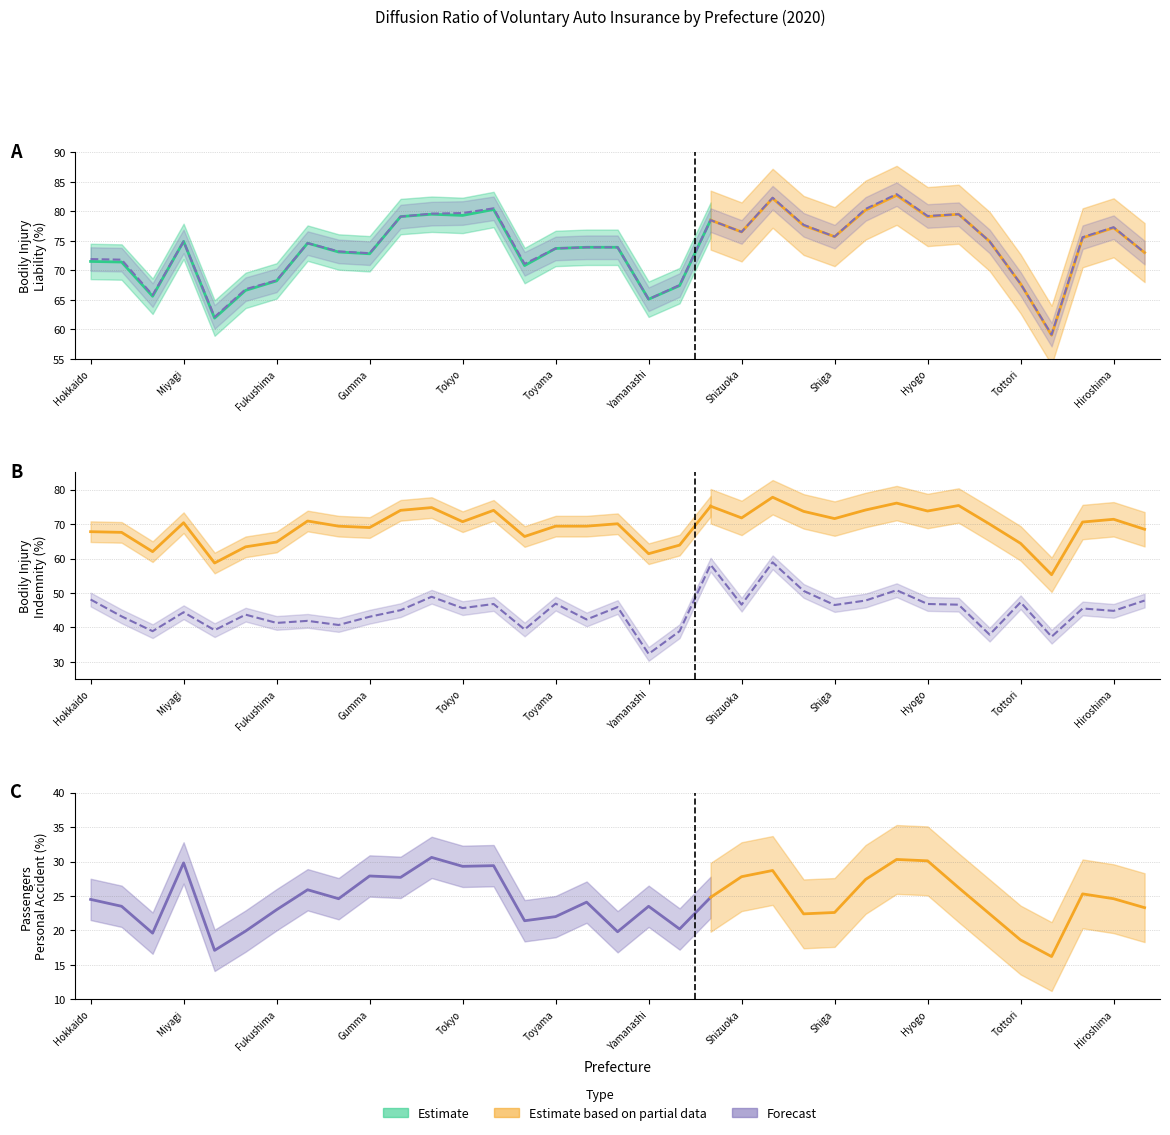

Reading left to right, transcribe all the data shown in this chart.

Bodily Injury Liability (%): Hokkaido=71.5	Aomori=71.4	Iwate=65.6	Miyagi=74.9	Akita=61.9	Yamagata=66.6	Fukushima=68.2	Ibaraki=74.6	Tochigi=73.1	Gumma=72.8	Saitama=79.1	Chiba=79.5	Tokyo=79.3	Kanagawa=80.3	Niigata=70.8	Toyama=73.7	Ishikawa=73.9	Fukui=73.9	Yamanashi=65.1	Nagano=67.4	Gifu=78.5	Shizuoka=76.5	Aichi=82.2	Mie=77.6	Shiga=75.7	Kyoto=80.2	Osaka=82.7	Hyogo=79.1	Nara=79.5	Wakayama=74.9	Tottori=67.7	Shimane=59.0	Okayama=75.5	Hiroshima=77.2	Yamaguchi=73.0
Property Damage Liability (%): Hokkaido=71.9	Aomori=71.8	Iwate=65.8	Miyagi=74.9	Akita=62.1	Yamagata=66.8	Fukushima=68.3	Ibaraki=74.6	Tochigi=73.2	Gumma=72.9	Saitama=79.1	Chiba=79.6	Tokyo=79.7	Kanagawa=80.5	Niigata=71.1	Toyama=73.7	Ishikawa=73.9	Fukui=73.9	Yamanashi=65.1	Nagano=67.5	Gifu=78.5	Shizuoka=76.5	Aichi=82.3	Mie=77.7	Shiga=75.7	Kyoto=80.4	Osaka=82.9	Hyogo=79.2	Nara=79.5	Wakayama=74.9	Tottori=67.7	Shimane=59.1	Okayama=75.6	Hiroshima=77.3	Yamaguchi=73.0
Passengers Personal Accident (%): Hokkaido=24.5	Aomori=23.5	Iwate=19.6	Miyagi=29.8	Akita=17.1	Yamagata=19.9	Fukushima=23.0	Ibaraki=25.9	Tochigi=24.6	Gumma=27.9	Saitama=27.7	Chiba=30.6	Tokyo=29.3	Kanagawa=29.4	Niigata=21.4	Toyama=22.0	Ishikawa=24.1	Fukui=19.8	Yamanashi=23.5	Nagano=20.2	Gifu=24.8	Shizuoka=27.8	Aichi=28.7	Mie=22.4	Shiga=22.6	Kyoto=27.4	Osaka=30.3	Hyogo=30.1	Nara=26.2	Wakayama=22.4	Tottori=18.6	Shimane=16.2	Okayama=25.3	Hiroshima=24.6	Yamaguchi=23.3
Bodily Injury Indemnity (%): Hokkaido=67.8	Aomori=67.6	Iwate=62.0	Miyagi=70.4	Akita=58.7	Yamagata=63.4	Fukushima=64.8	Ibaraki=70.9	Tochigi=69.4	Gumma=69.0	Saitama=74.0	Chiba=74.8	Tokyo=70.7	Kanagawa=74.0	Niigata=66.4	Toyama=69.4	Ishikawa=69.4	Fukui=70.1	Yamanashi=61.4	Nagano=63.9	Gifu=75.2	Shizuoka=71.8	Aichi=77.8	Mie=73.7	Shiga=71.6	Kyoto=74.1	Osaka=76.1	Hyogo=73.8	Nara=75.4	Wakayama=70.0	Tottori=64.4	Shimane=55.3	Okayama=70.6	Hiroshima=71.4	Yamaguchi=68.5
Physical Damage (%): Hokkaido=48.1	Aomori=43.2	Iwate=38.9	Miyagi=44.4	Akita=39.2	Yamagata=43.7	Fukushima=41.3	Ibaraki=41.9	Tochigi=40.7	Gumma=43.1	Saitama=45.0	Chiba=48.9	Tokyo=45.6	Kanagawa=46.8	Niigata=39.4	Toyama=46.9	Ishikawa=42.3	Fukui=45.9	Yamanashi=32.3	Nagano=38.9	Gifu=58.2	Shizuoka=46.6	Aichi=58.9	Mie=50.6	Shiga=46.5	Kyoto=47.8	Osaka=50.8	Hyogo=46.8	Nara=46.6	Wakayama=37.9	Tottori=47.3	Shimane=37.3	Okayama=45.5	Hiroshima=44.8	Yamaguchi=47.8